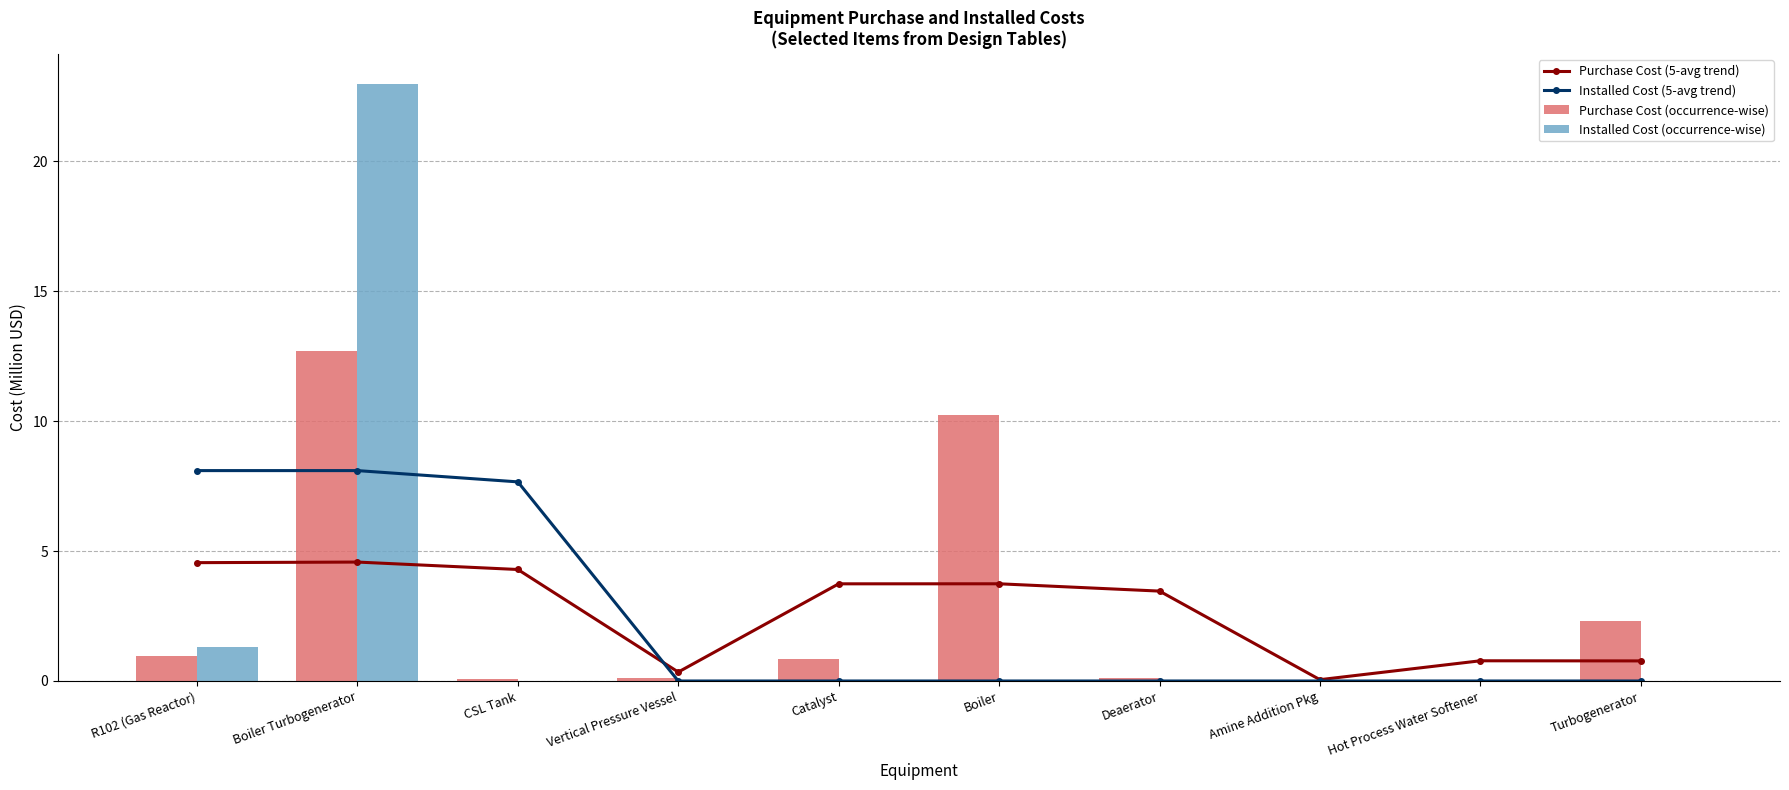

What are all the series names shown in the legend?

Purchase Cost (5-avg trend), Installed Cost (5-avg trend), Purchase Cost (occurrence-wise), Installed Cost (occurrence-wise)